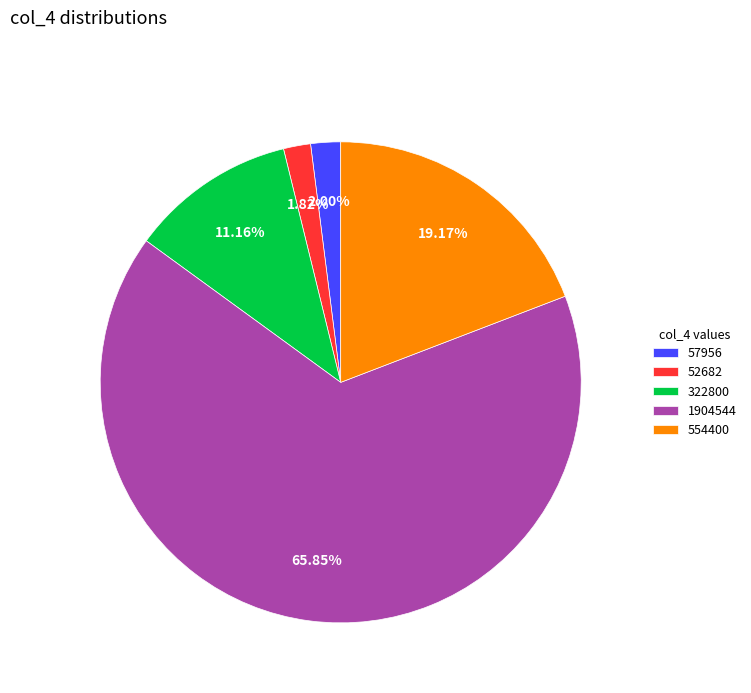

Do 57956 and 322800 together represent more than half of the pie?

No